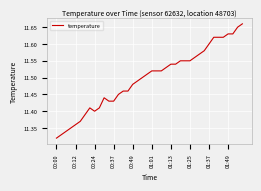

What is the difference between the maximum and minimum values?

0.3